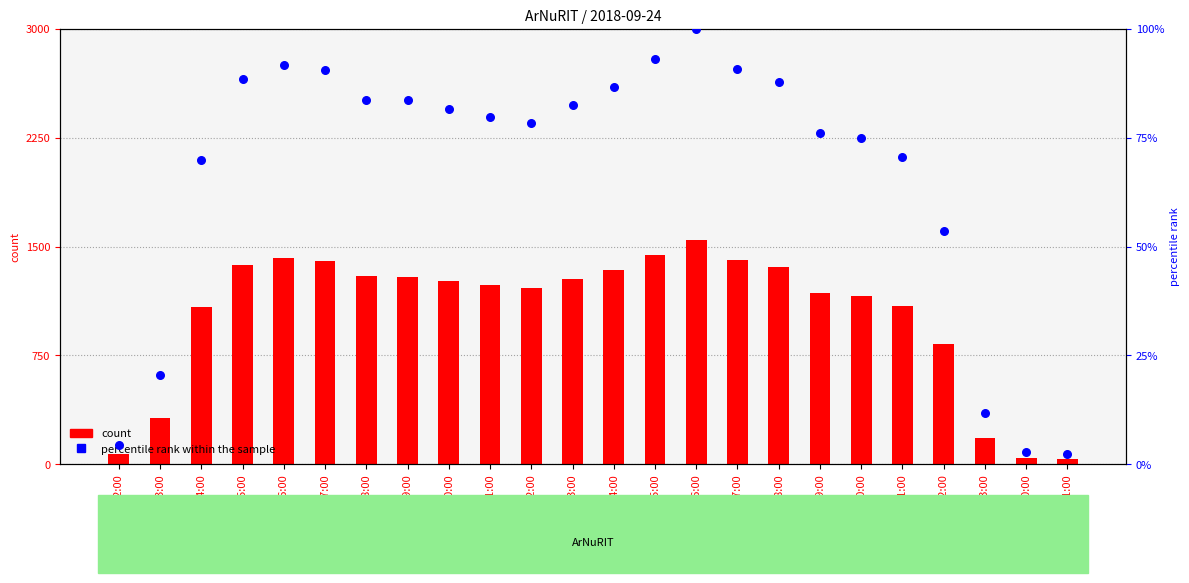

At how many categories does at least one series exceed 119?

21